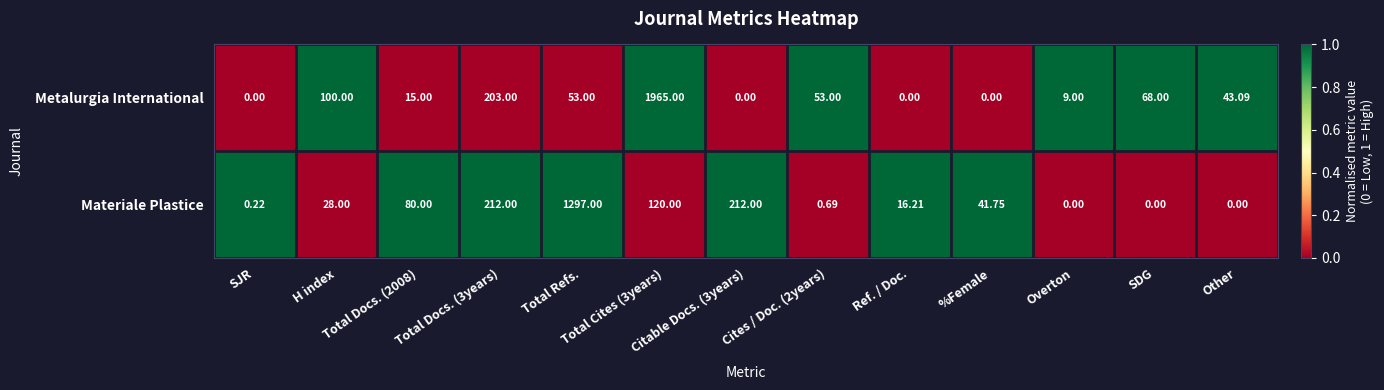

What is the spread (max minus min) of values at Total Docs. (3years)?

9.0